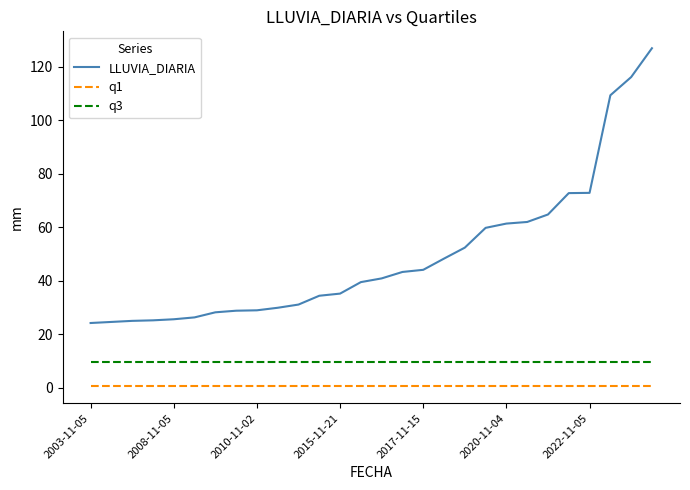

What is the minimum value for q3?

9.6